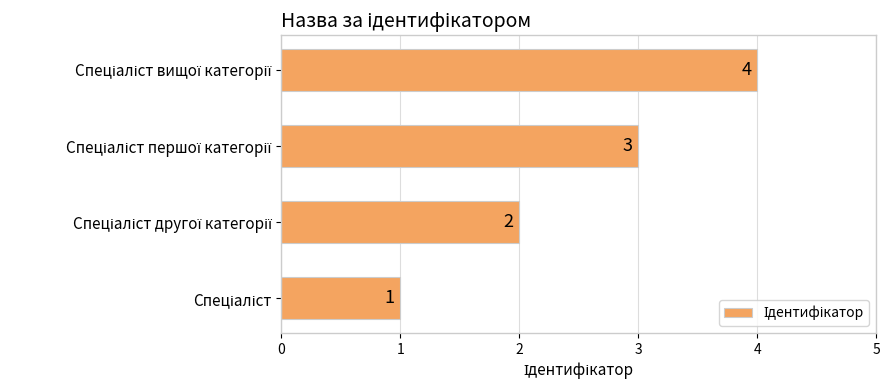

What is the greatest value displayed?

4